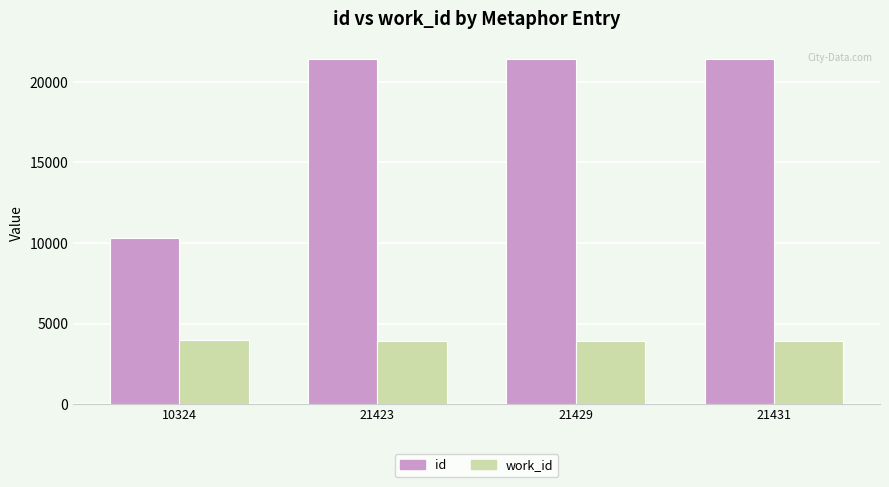

How many data points does each series have?

4